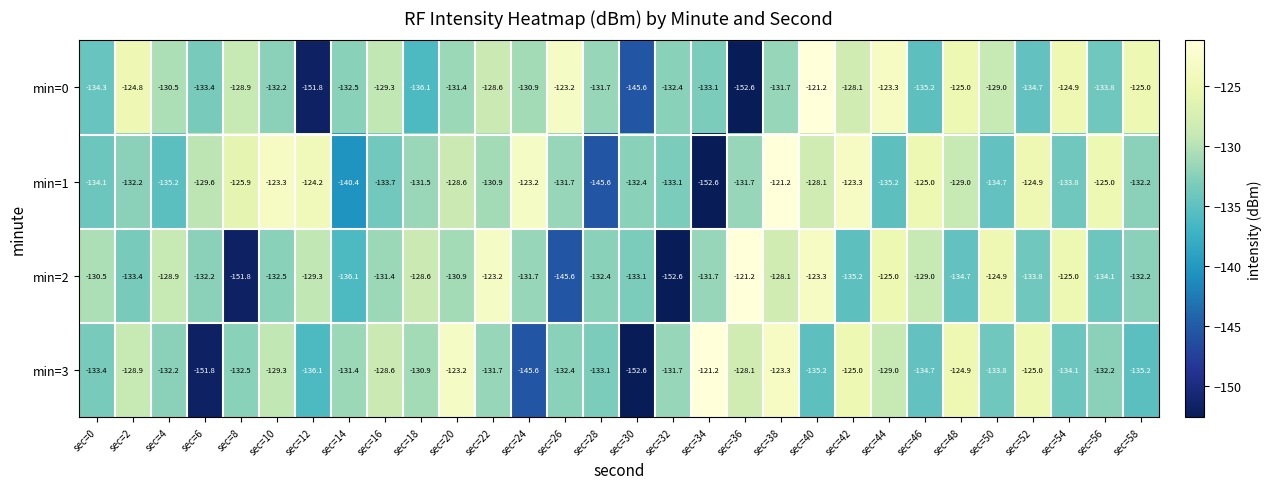

Which category has the lowest value in the min=1 series?

sec=34